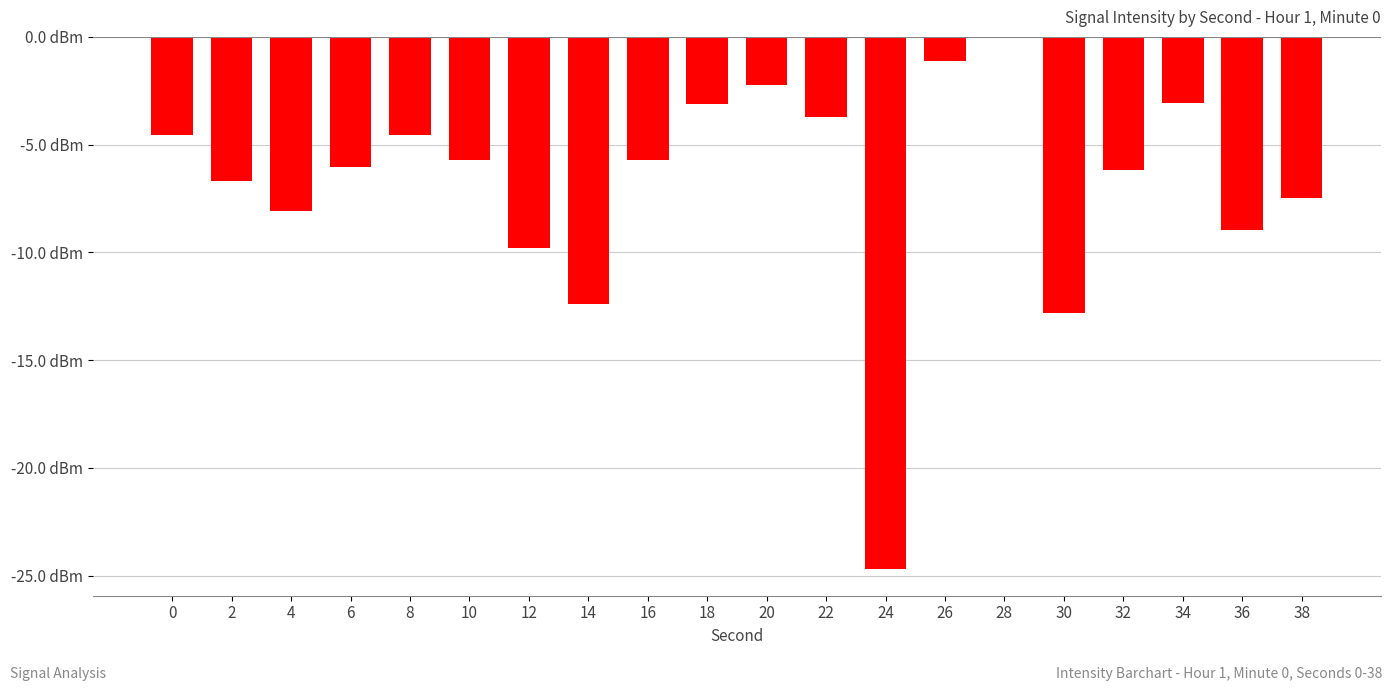

Are the bars horizontal?

No